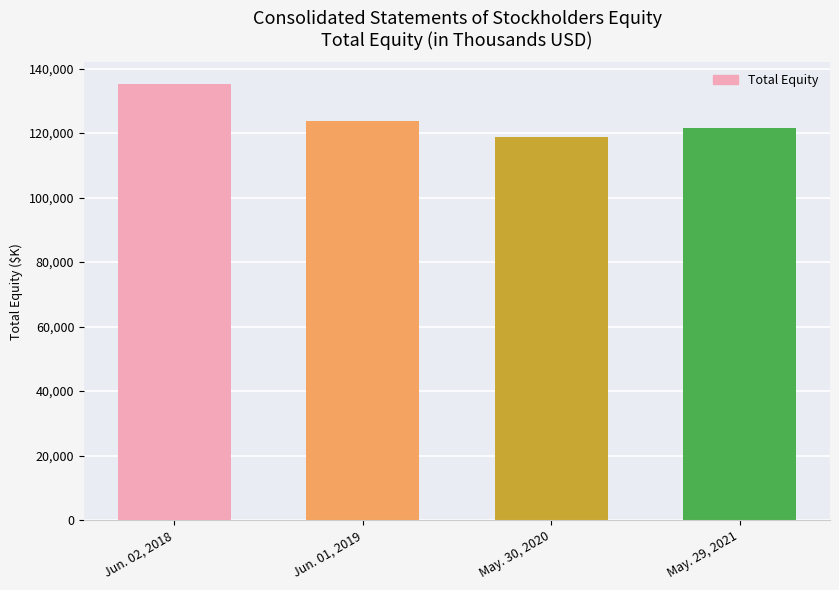

What is the ratio of the value at Jun. 01, 2019 to the value at May. 30, 2020?

1.0